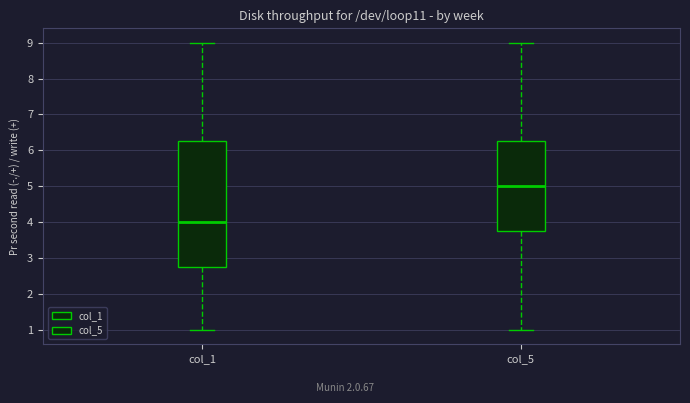

Reading left to right, read every box against the y-axis: the position of its median line, the range the box covers, and the ends of its whiskers. The values are not printed on the chart, so give them approximately, as read against the axis.

col_1: median 4.0, box 2.8 to 6.3, whiskers 1.0 to 9.0
col_5: median 5.0, box 3.8 to 6.3, whiskers 1.0 to 9.0